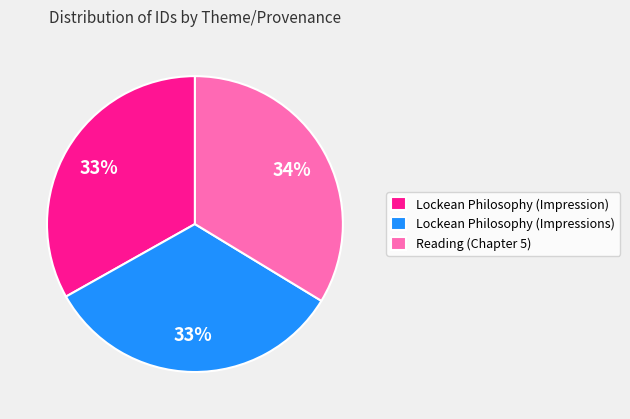

Which has a higher value, Lockean Philosophy (Impressions) or Reading (Chapter 5)?

Reading (Chapter 5)